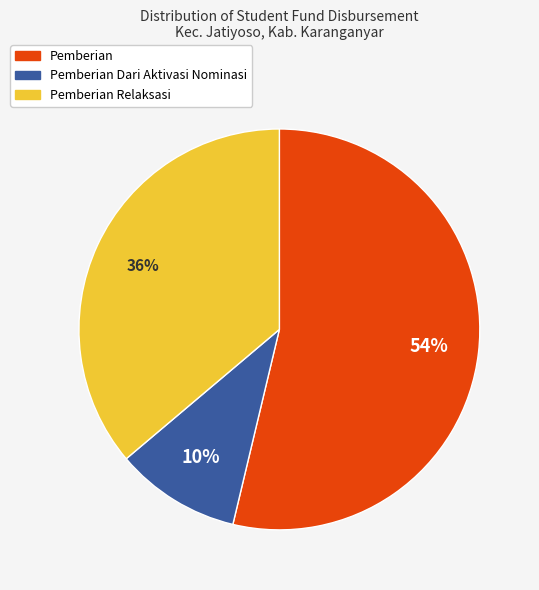

Is the sum of Pemberian Dari Aktivasi Nominasi and Pemberian greater than half?

Yes